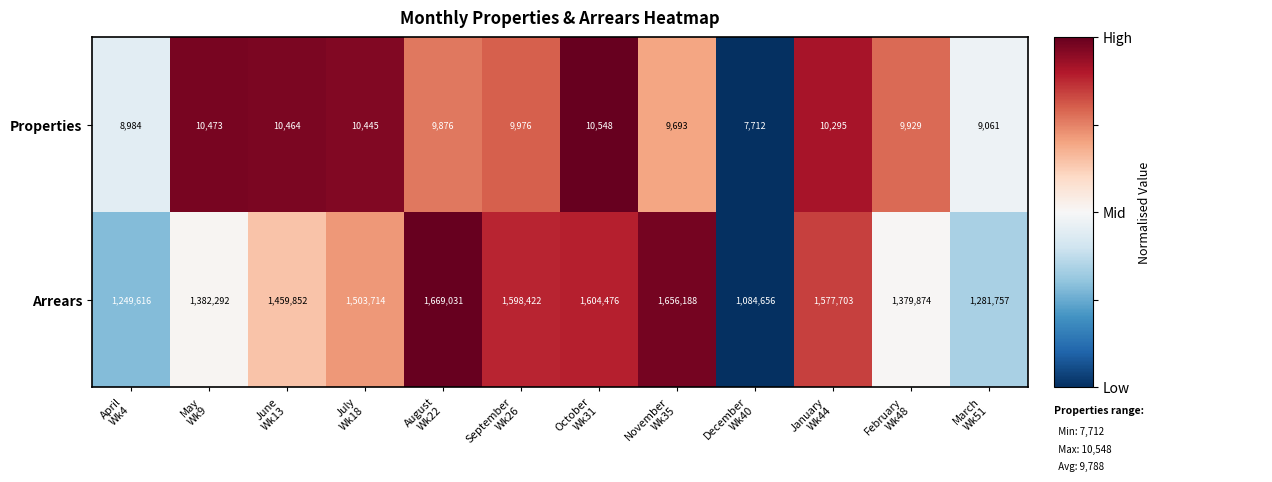

How many data points in Properties are less than 9976?

6